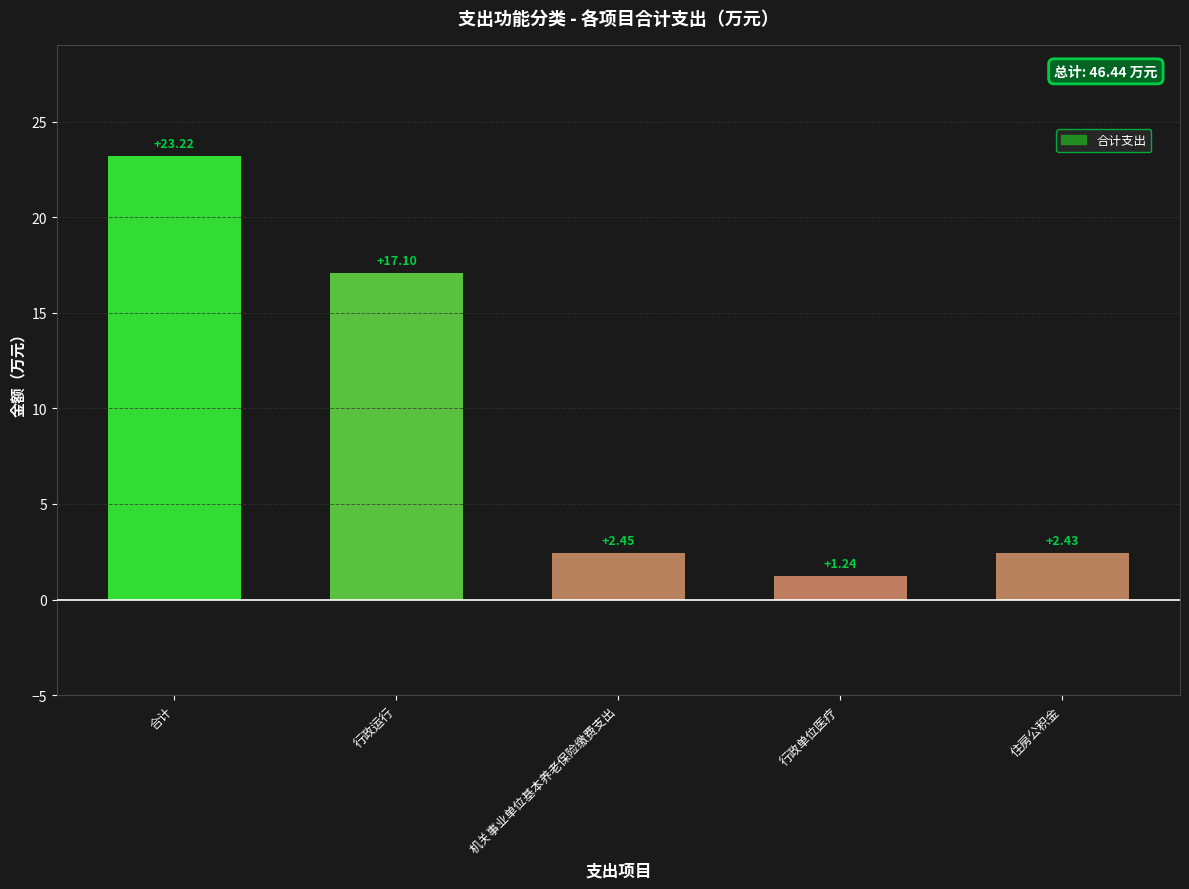

Rank the categories by value from highest to lowest.

合计, 行政运行, 机关事业单位基本养老保险缴费支出, 住房公积金, 行政单位医疗